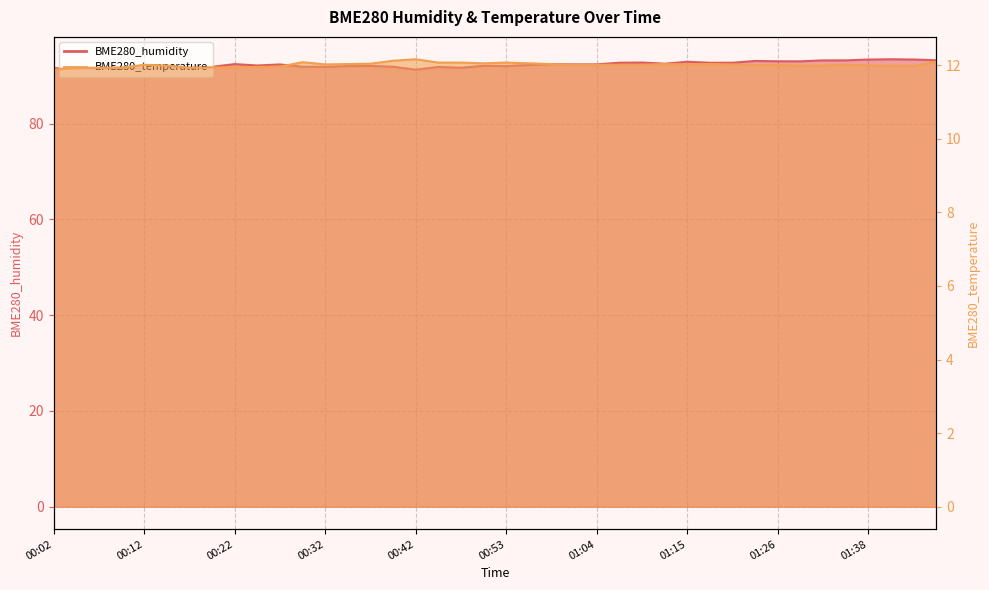

What is the highest value of the BME280_humidity series?

93.4